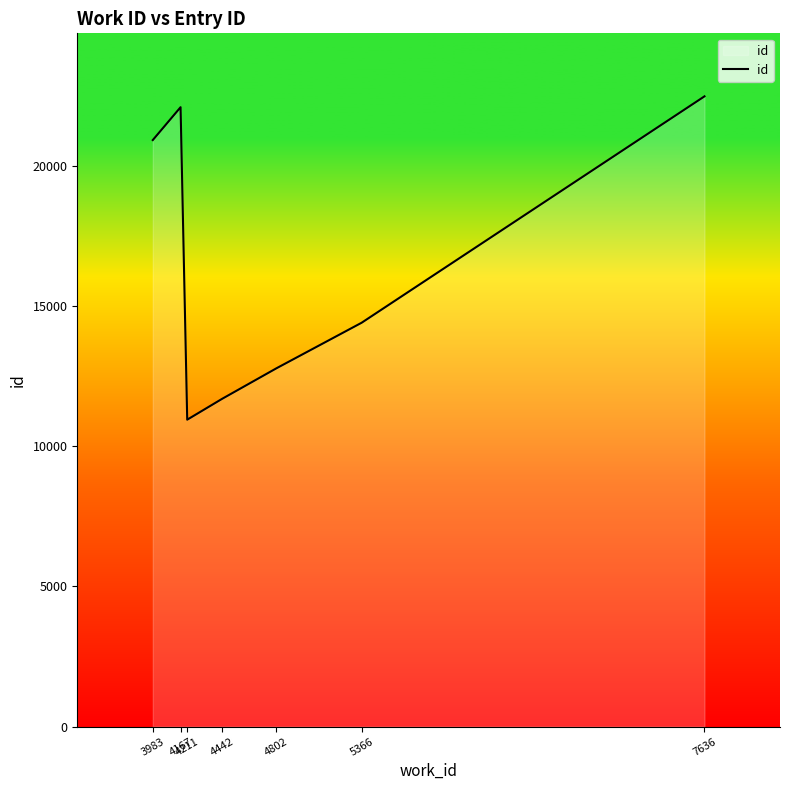

Is it true that the value at 3983 is 14058?

False